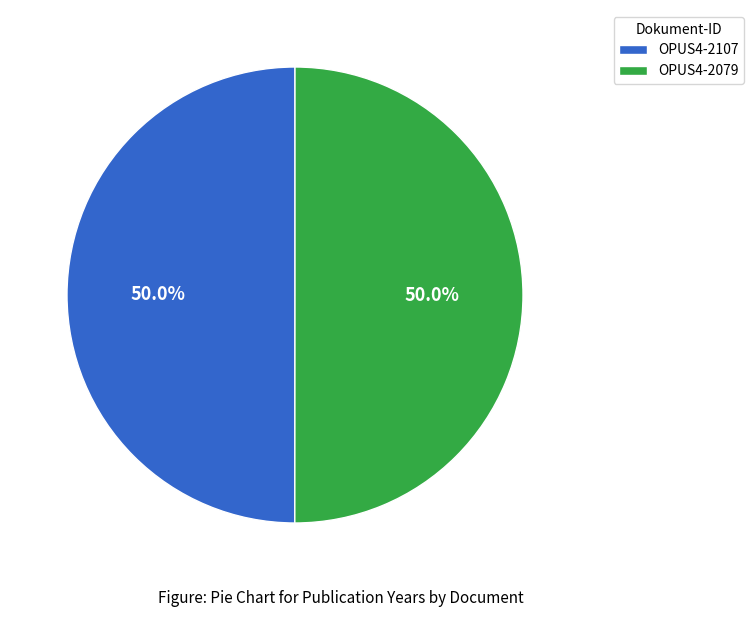

To the nearest percent, what portion does OPUS4-2107 represent?

50%